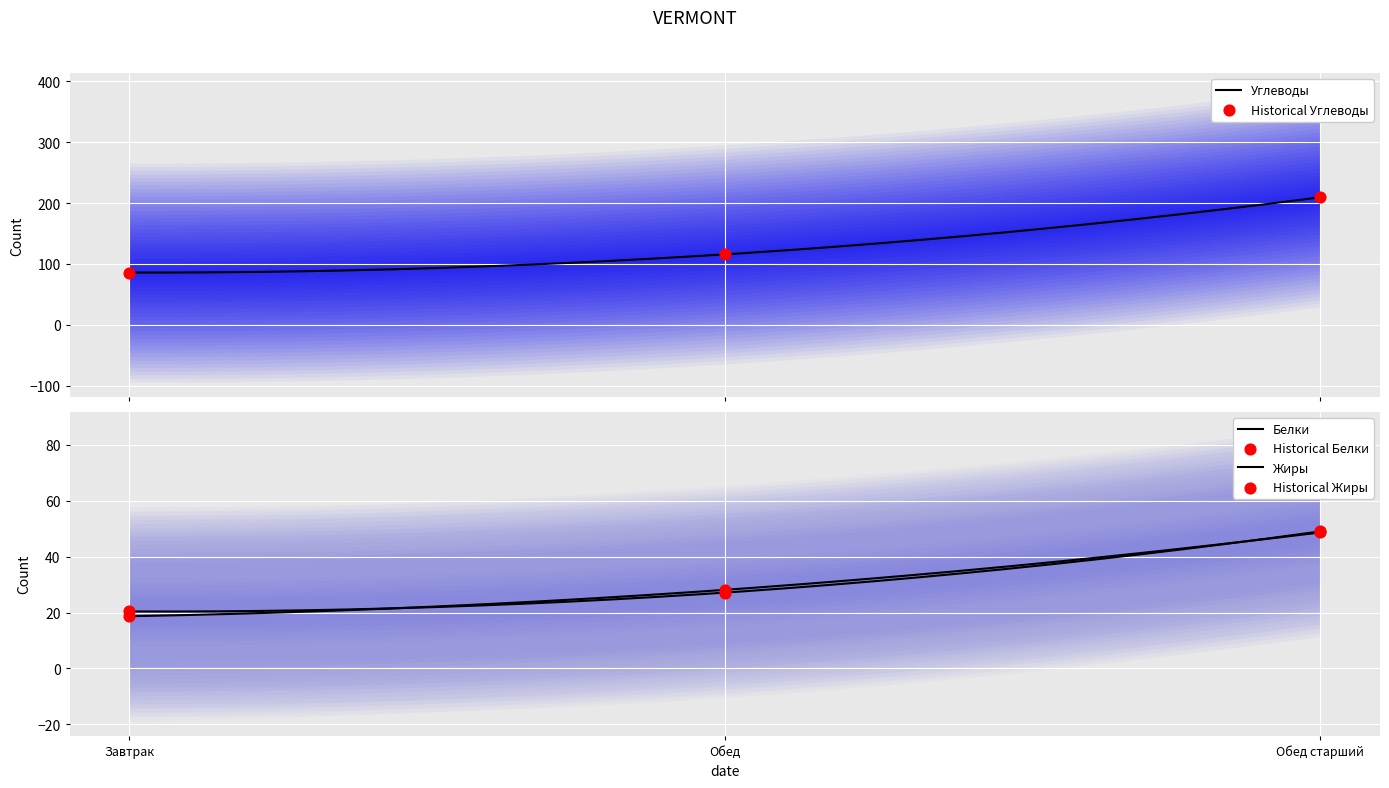

Which series reaches the minimum Y coordinate?

Жиры